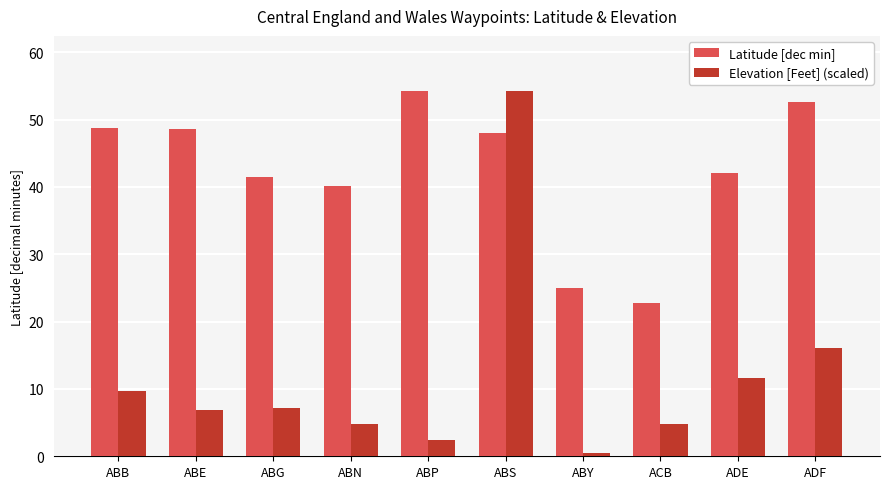

Between ABG and ABS, which series saw the biggest shift?

Elevation [Feet] (scaled)